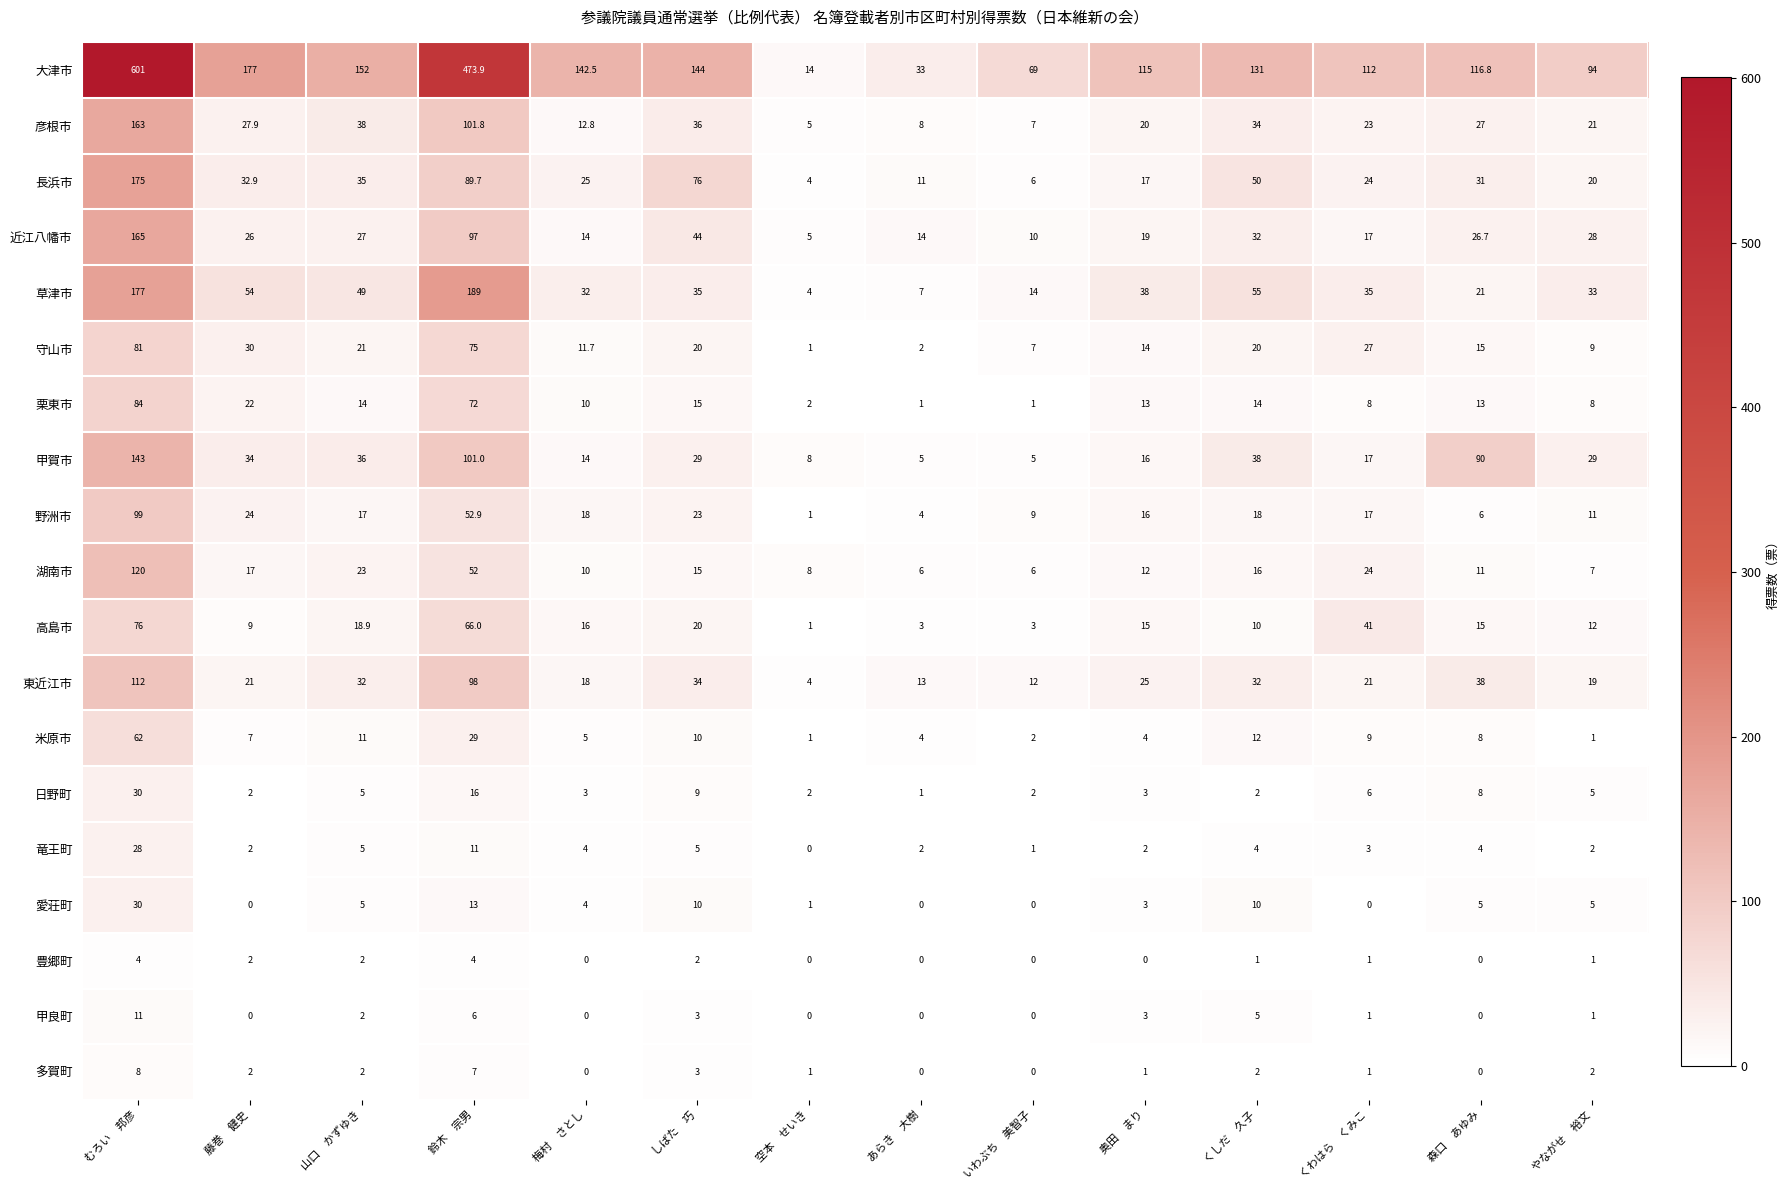

At how many categories does at least one series exceed 278?

2